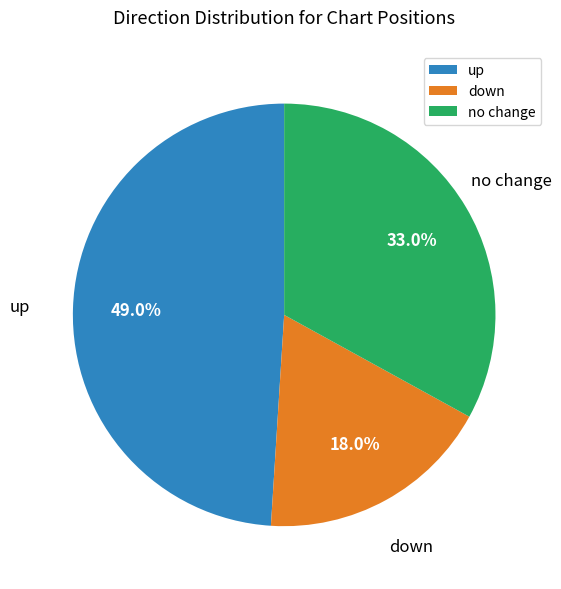

Rank the categories by value from lowest to highest.

down, no change, up